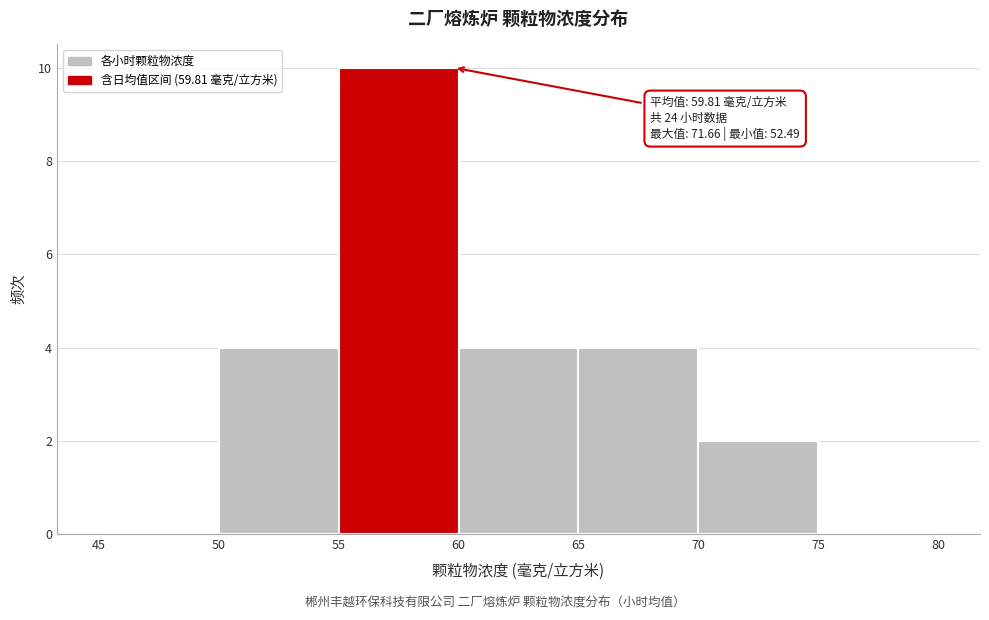

Which range on the x-axis has the tallest bar?

55 to 60